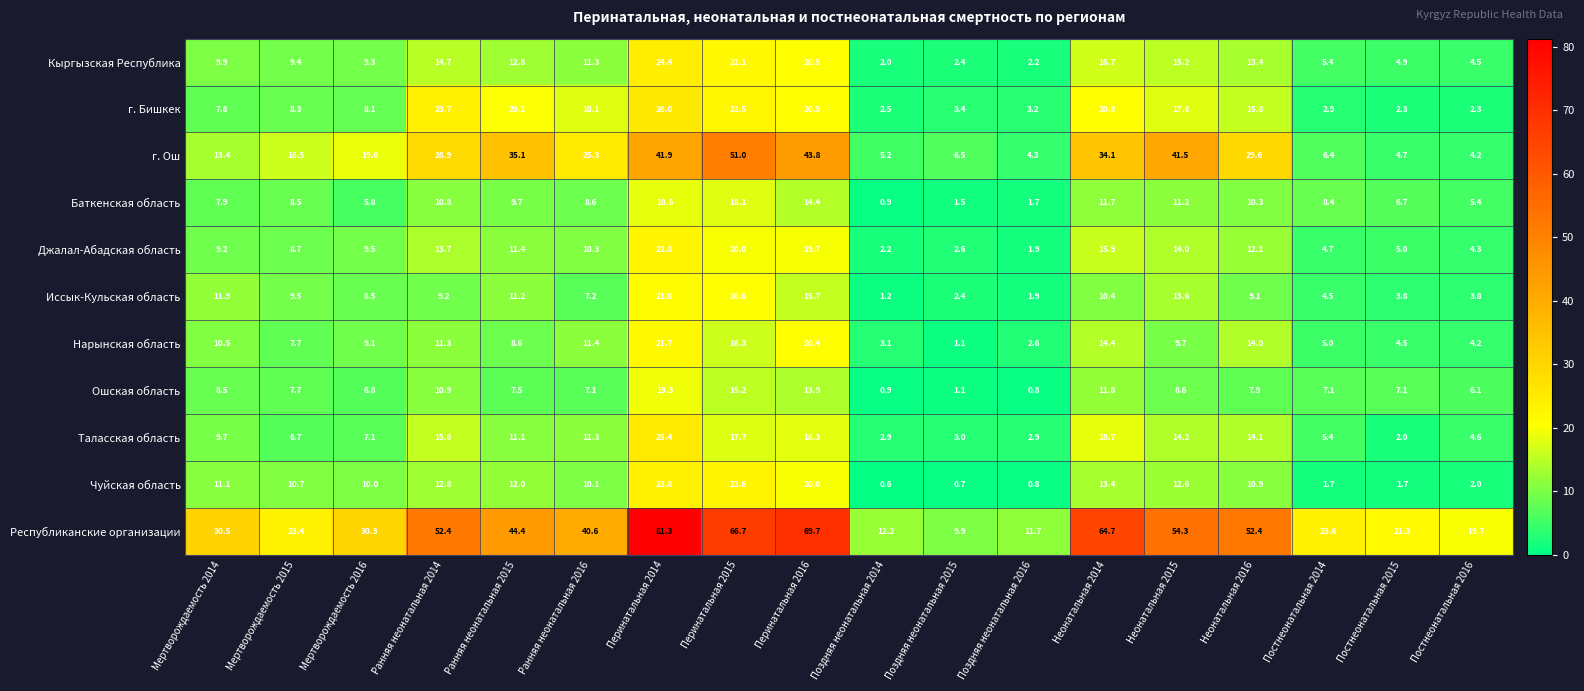

What is the difference between the maximum and minimum values in the Нарынская область series?

20.6